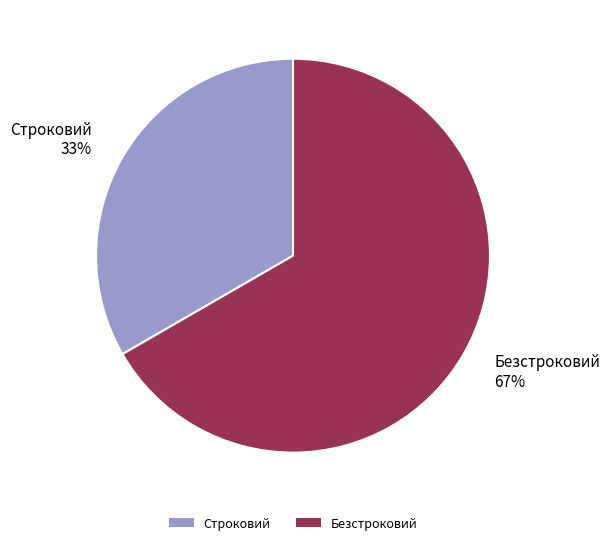

To the nearest percent, what is the combined percentage of Строковий and Безстроковий?

100%